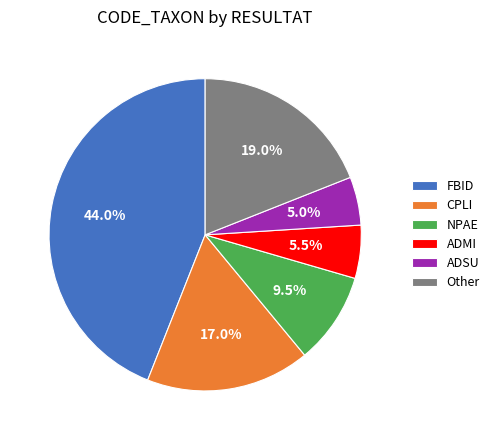

What is the largest slice in the pie chart?

FBID